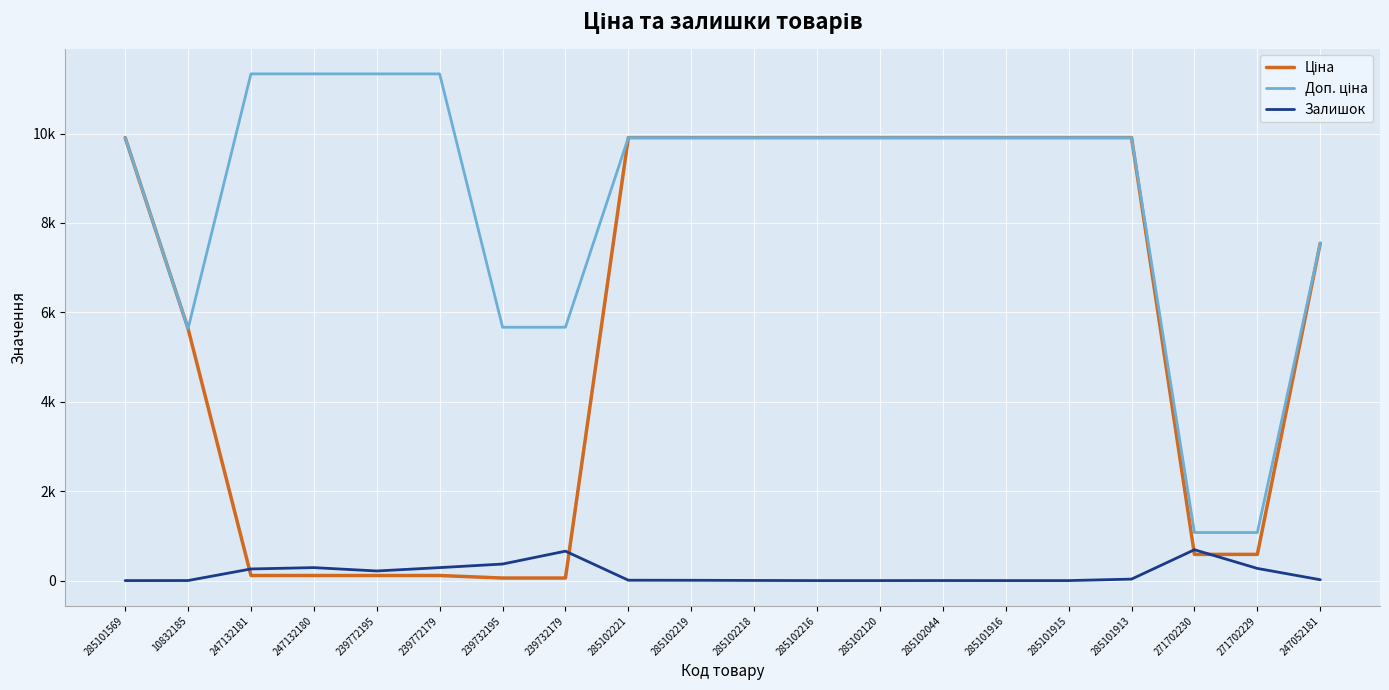

List the labels in order of Залишок value, largest first.

271702230, 239732179, 239732195, 247132180, 239772179, 271702229, 247132181, 239772195, 285101913, 247052181, 285102221, 285102219, 285102218, 10832185, 285102044, 285101569, 285102216, 285102120, 285101916, 285101915